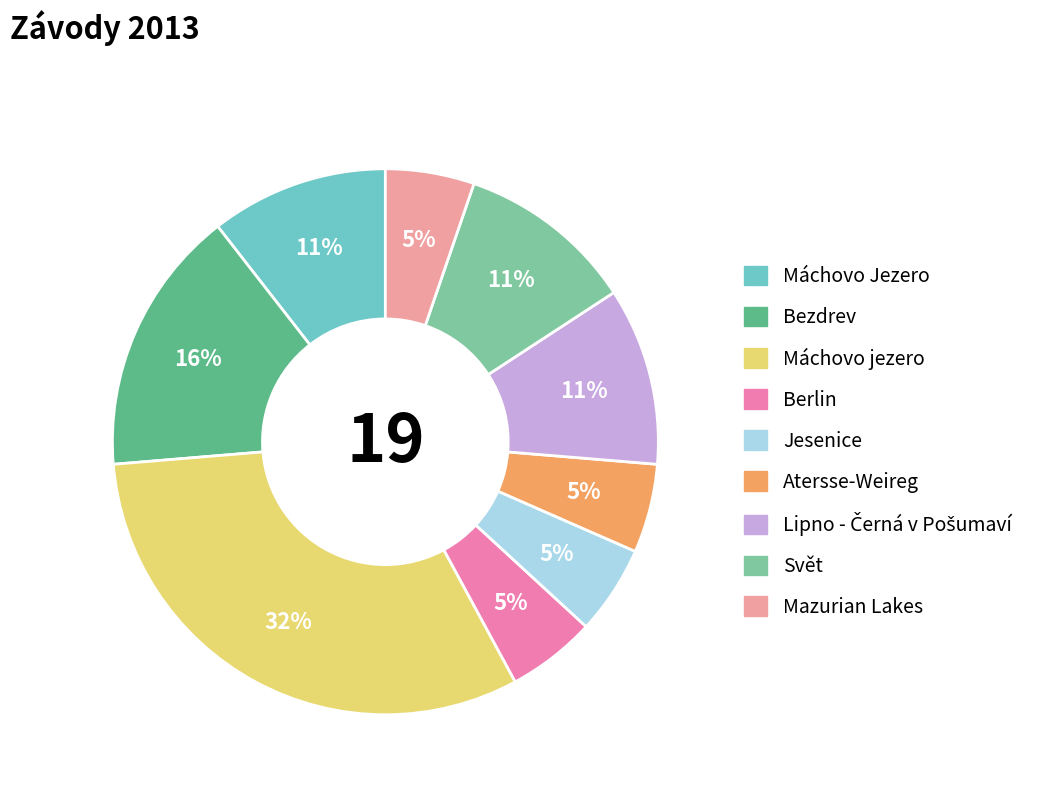

The Lipno - Černá v Pošumaví slice represents 11% of the pie. True or false?

True